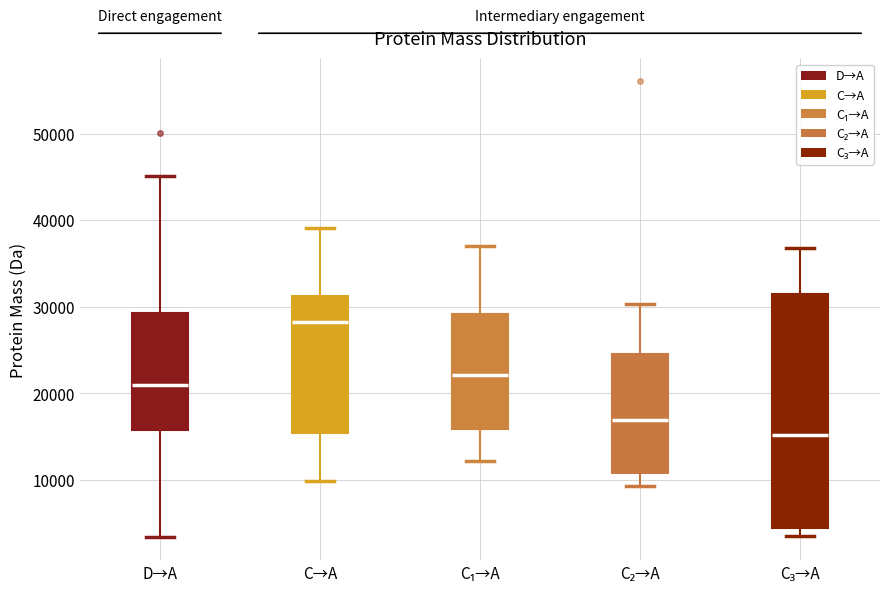

Which box has the highest median line?

C→A